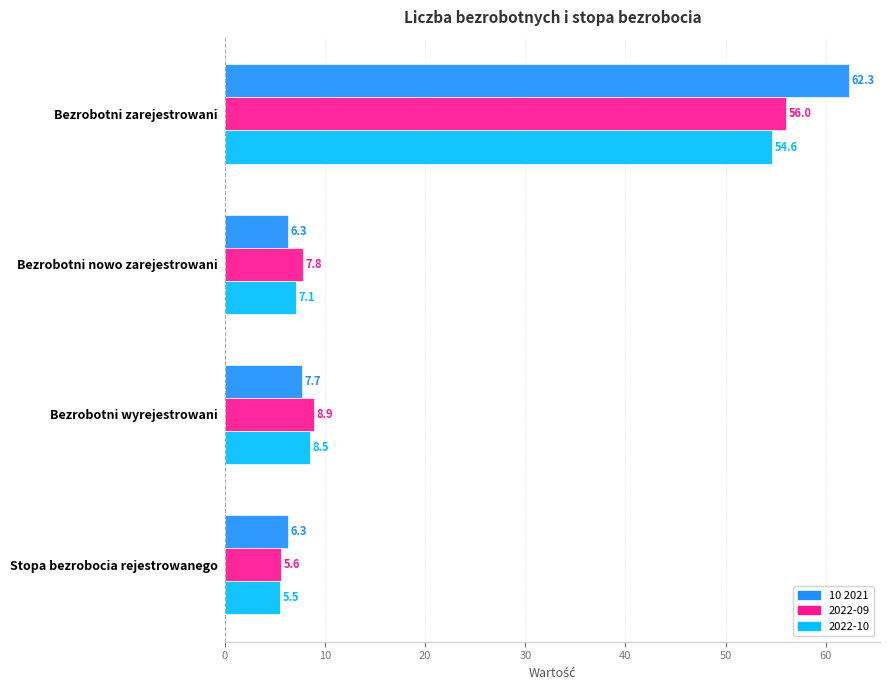

Where is 10 2021 nearest to the value 34?

Bezrobotni wyrejestrowani